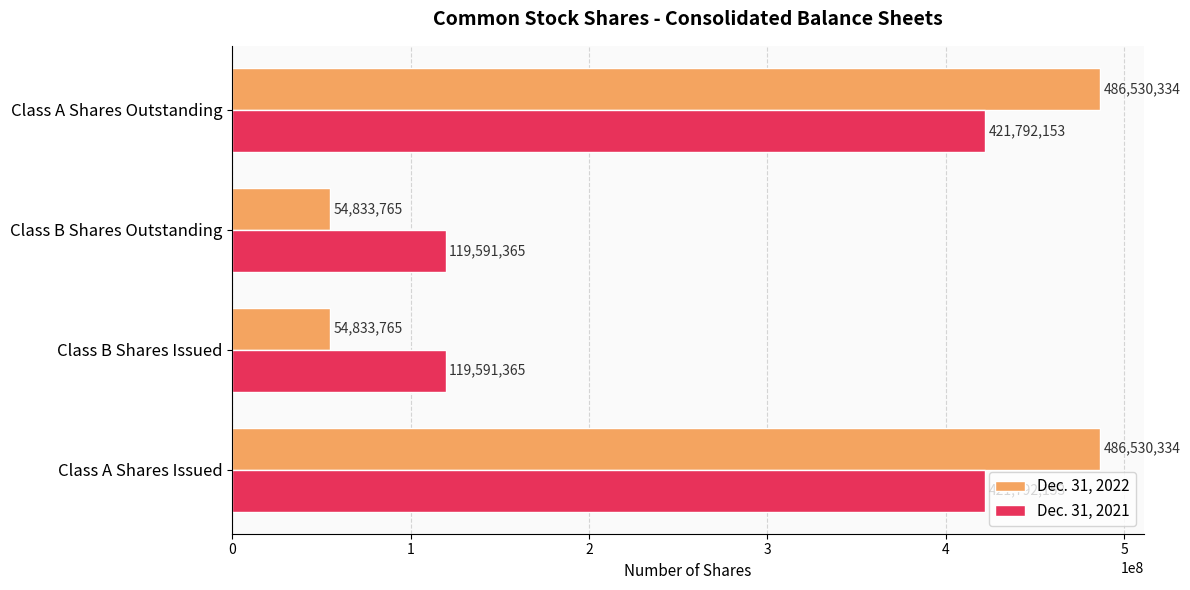

What is the highest value of the Dec. 31, 2021 series?

421792153